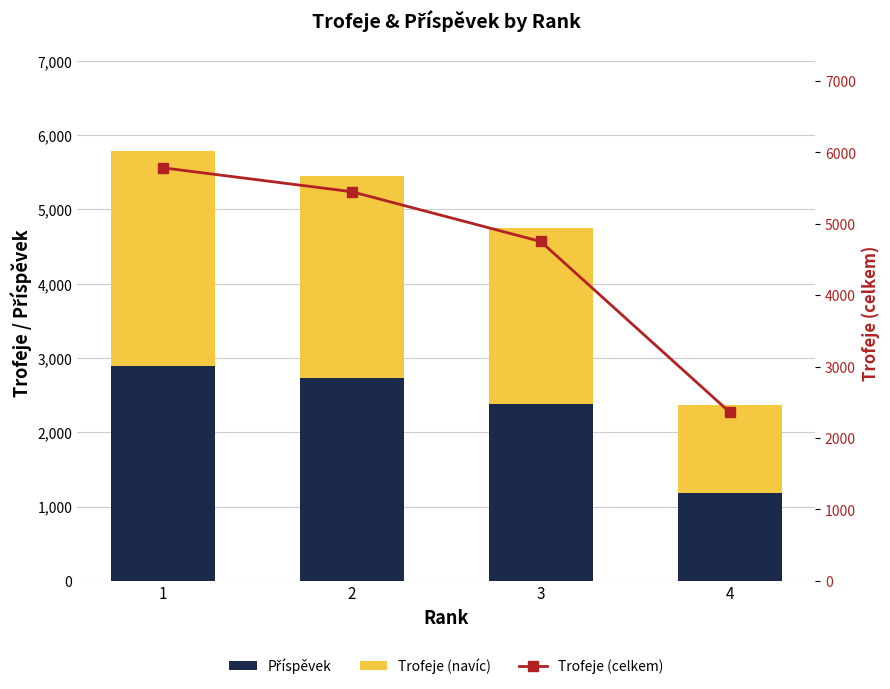

How many groups of bars are there?

4